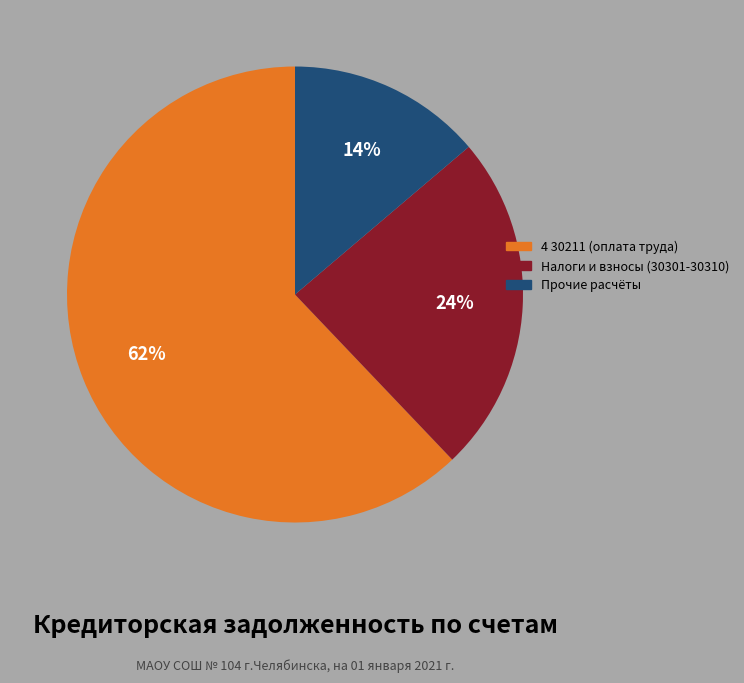

To the nearest percent, what is the average slice percentage?

33%